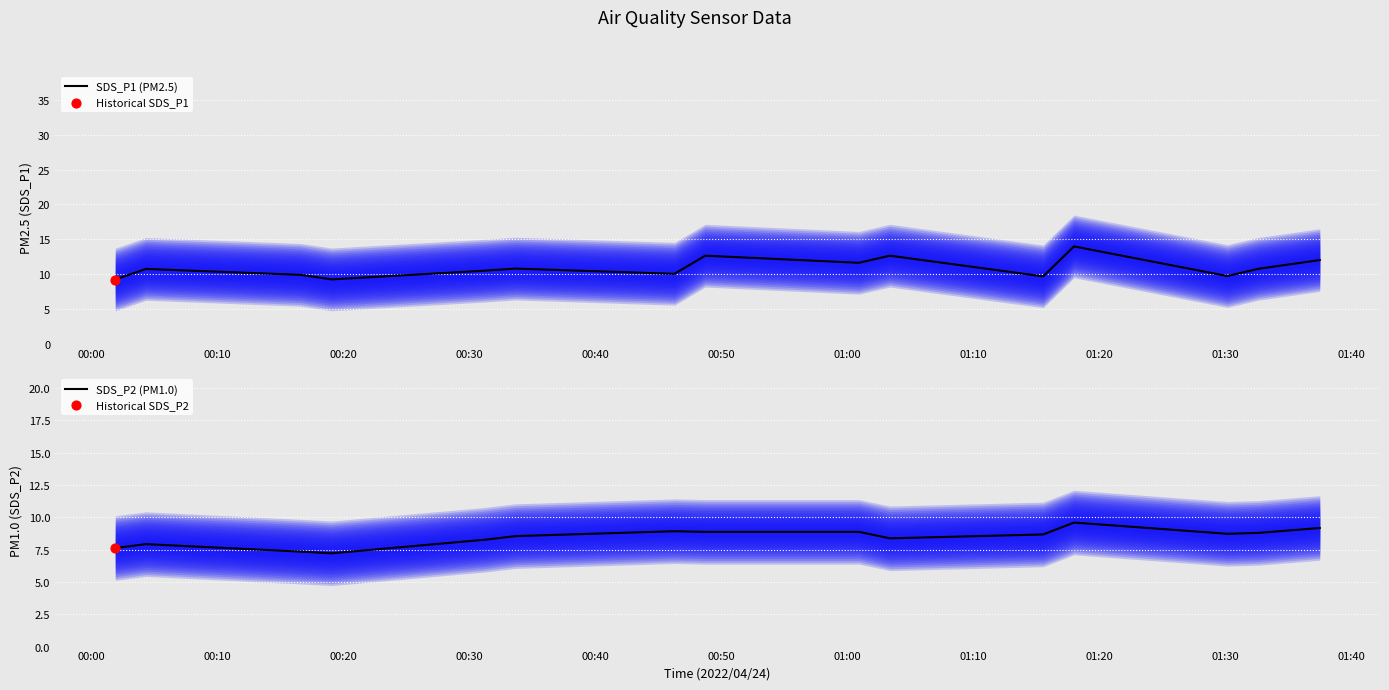

Which series reaches the maximum Y coordinate?

SDS_P1 (PM2.5)